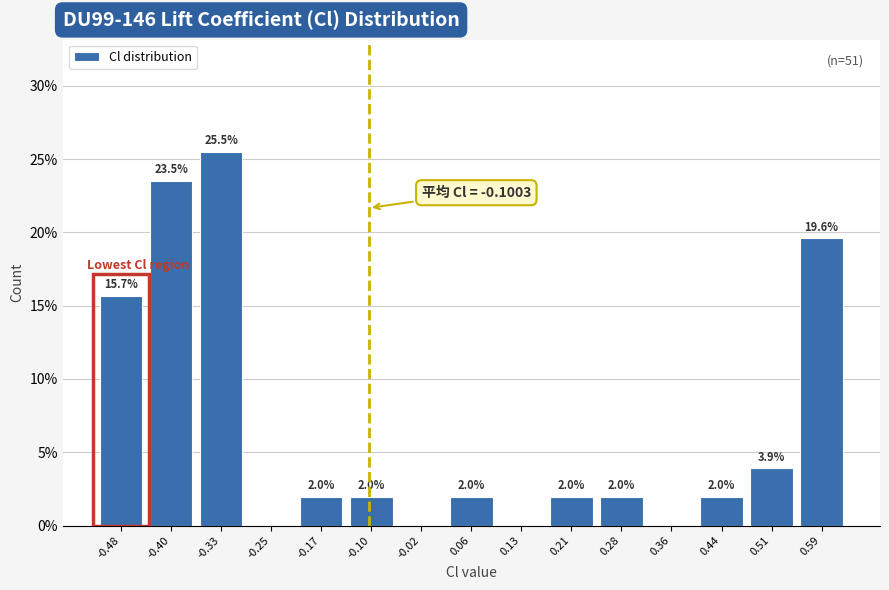

Over which range of the x-axis is the bar tallest?

-0.36 to -0.29